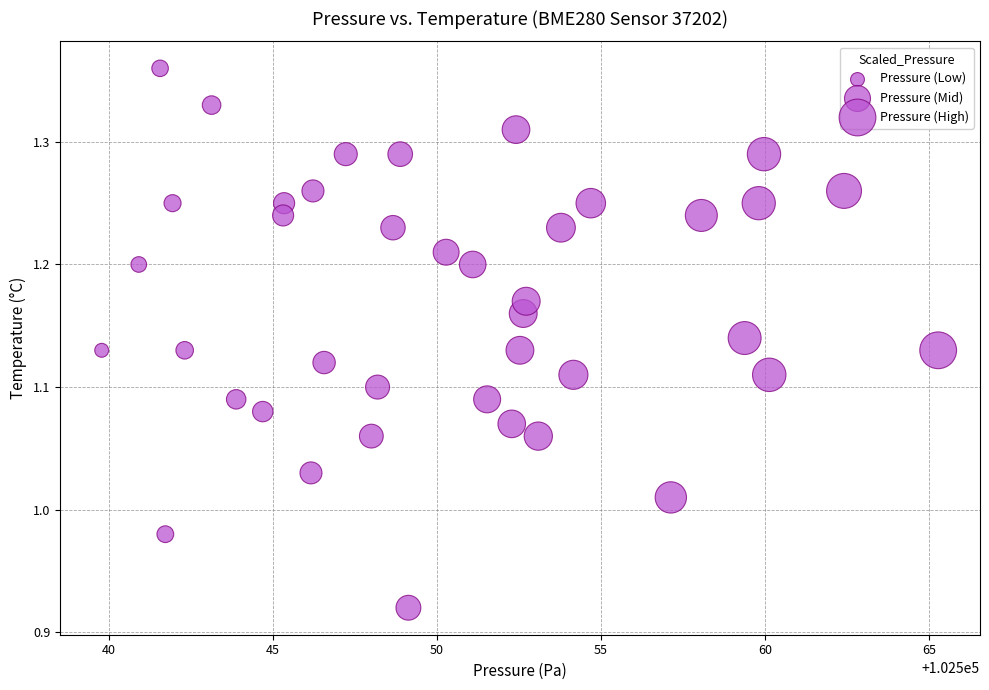

What is the range of Y values (max minus min)?

0.4